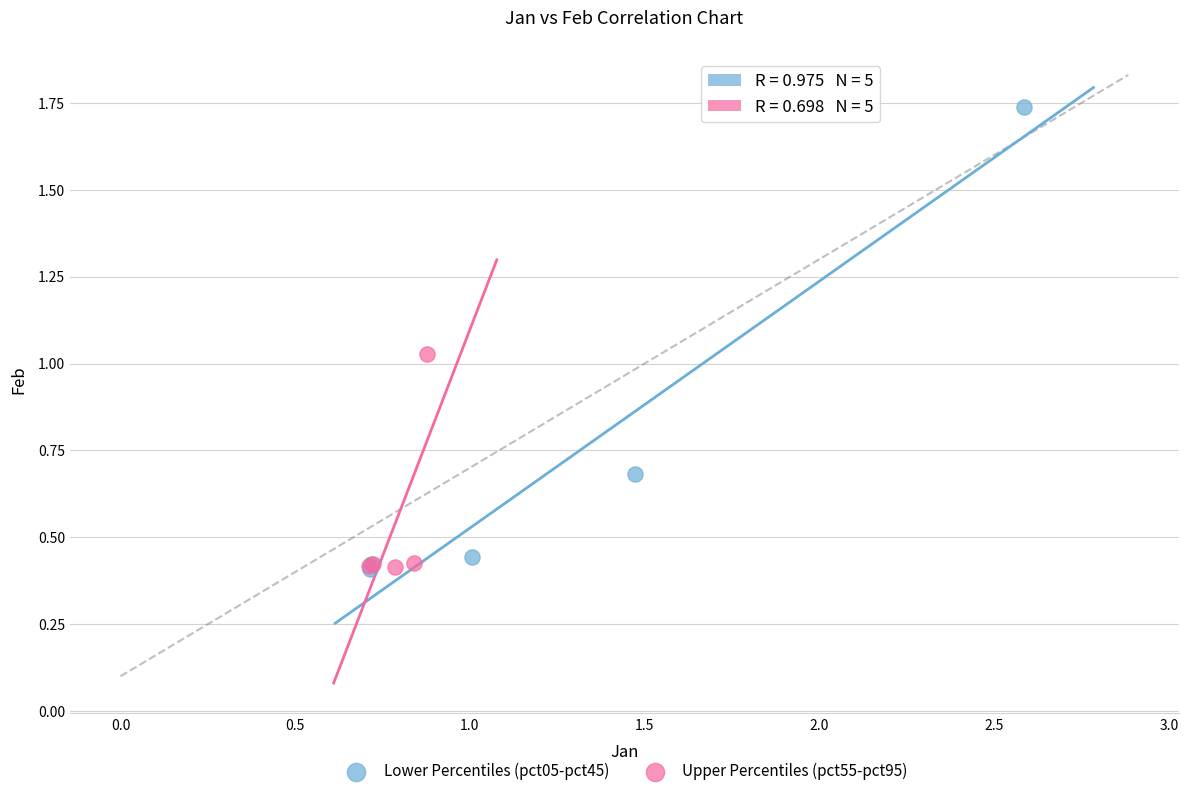

Which series reaches the maximum Y coordinate?

Lower Percentiles (pct05-pct45)